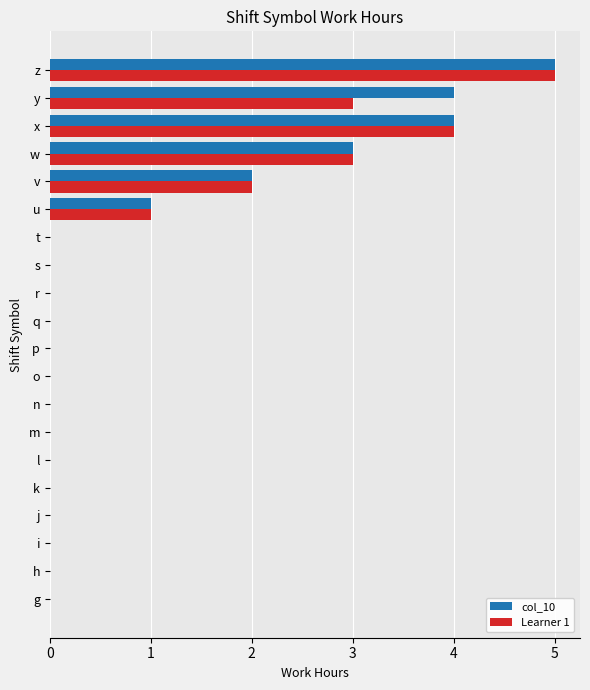

The value of col_10 at h is 0. True or false?

True